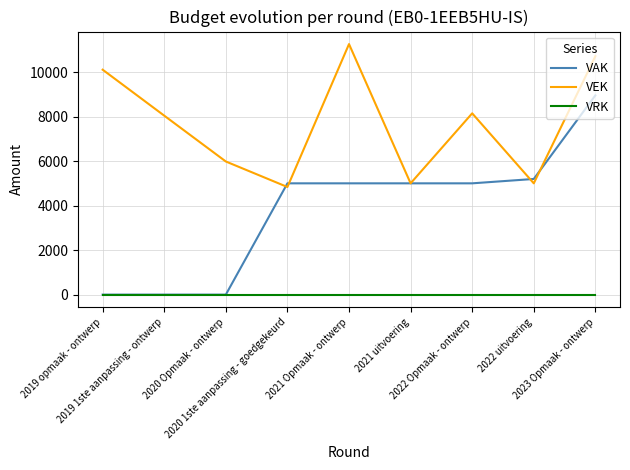

Which category has the highest value across all series?

2021 Opmaak - ontwerp